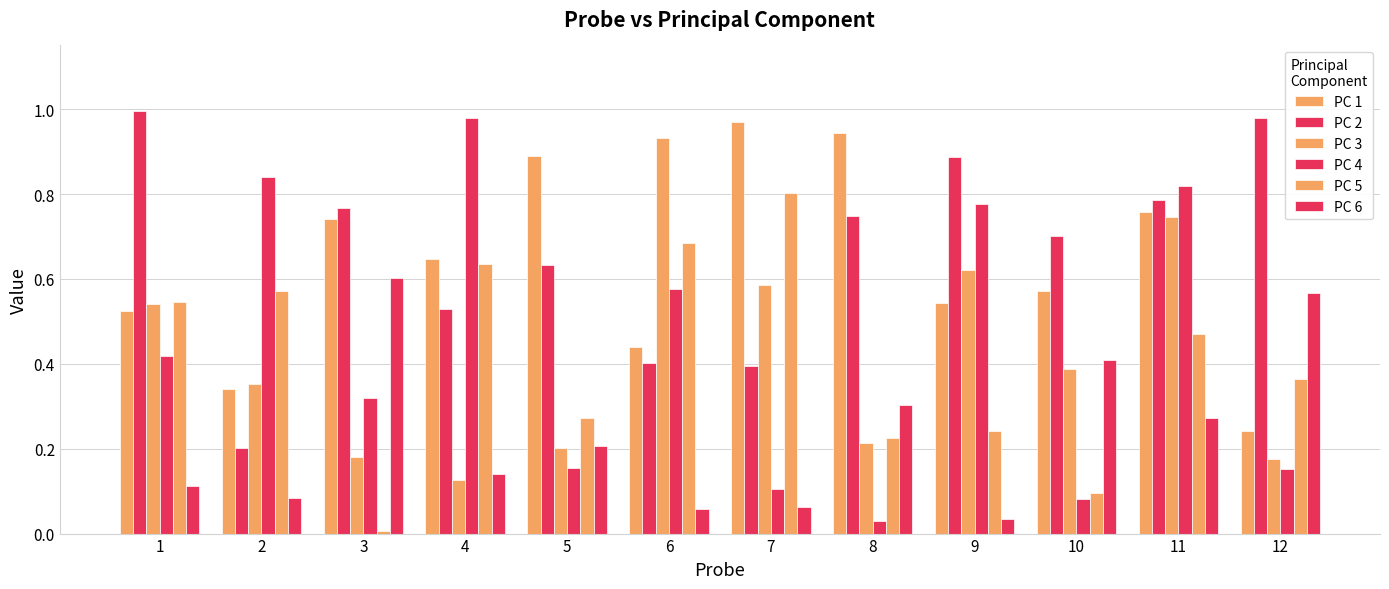

Is the value of PC 1 at 4 greater than the value of PC 2 at 10?

No